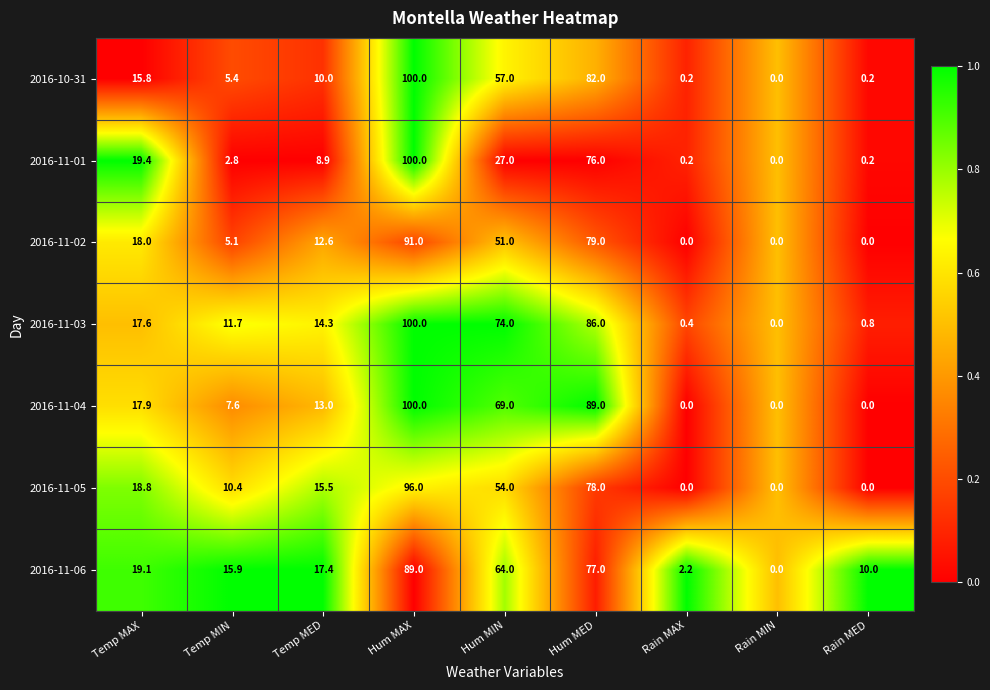

How many distinct data groups are displayed?

7